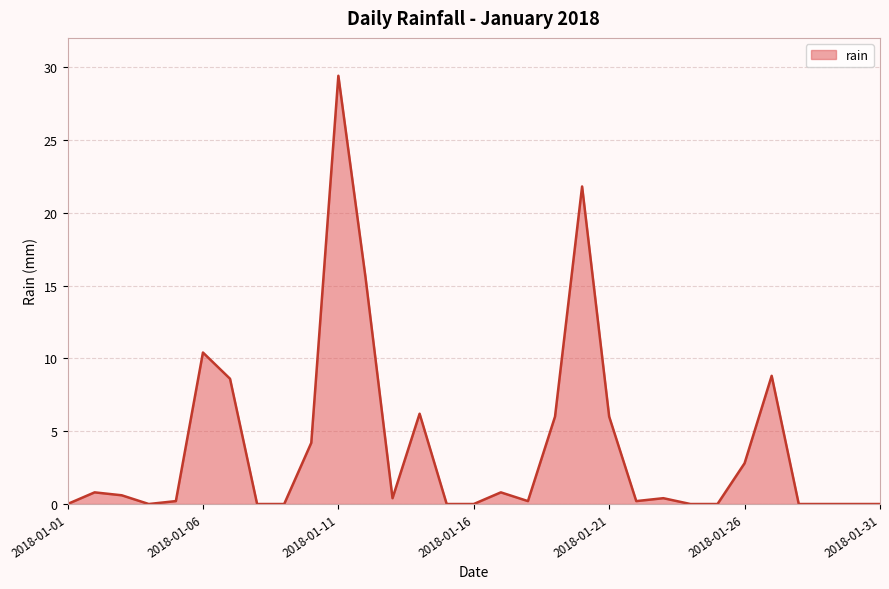

What is the difference between the maximum and minimum values?

29.4